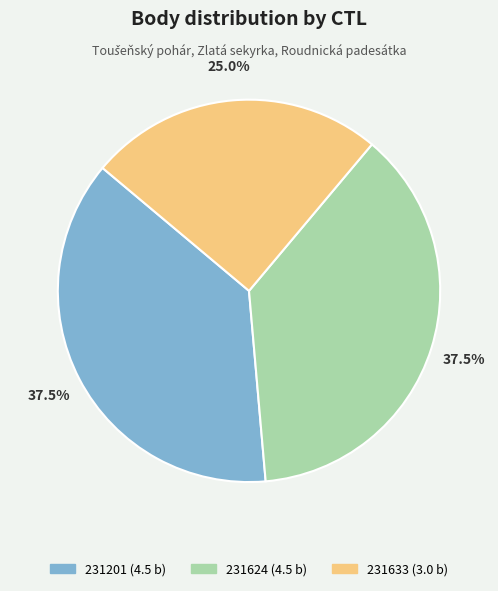

Is there any slice that represents more than half of the pie?

No